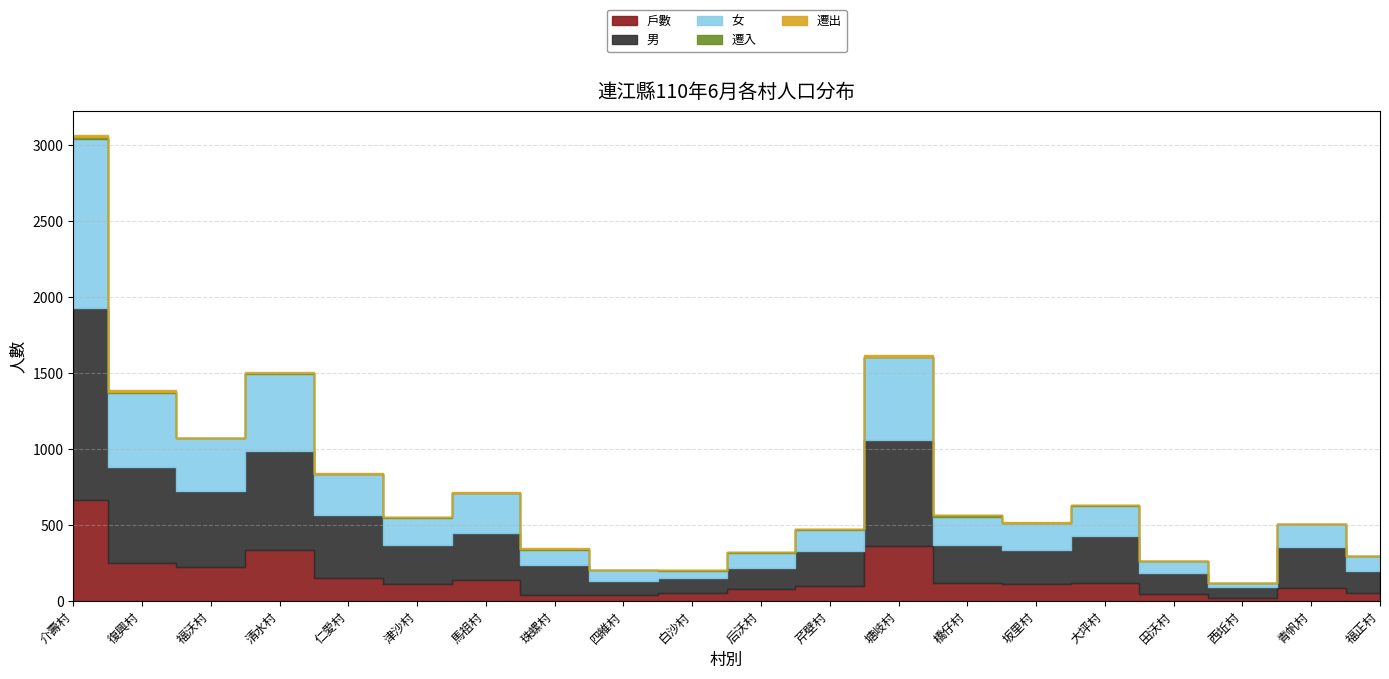

In 女, how many points are higher than both neighbors (excluding endpoints)?

5